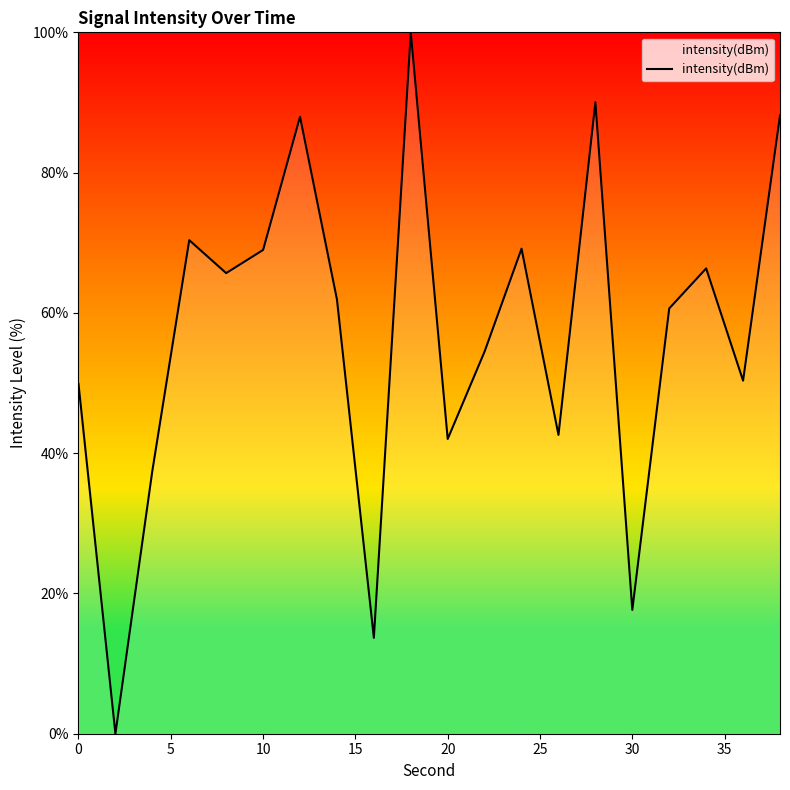

What is the difference between the maximum and minimum values?

100.0